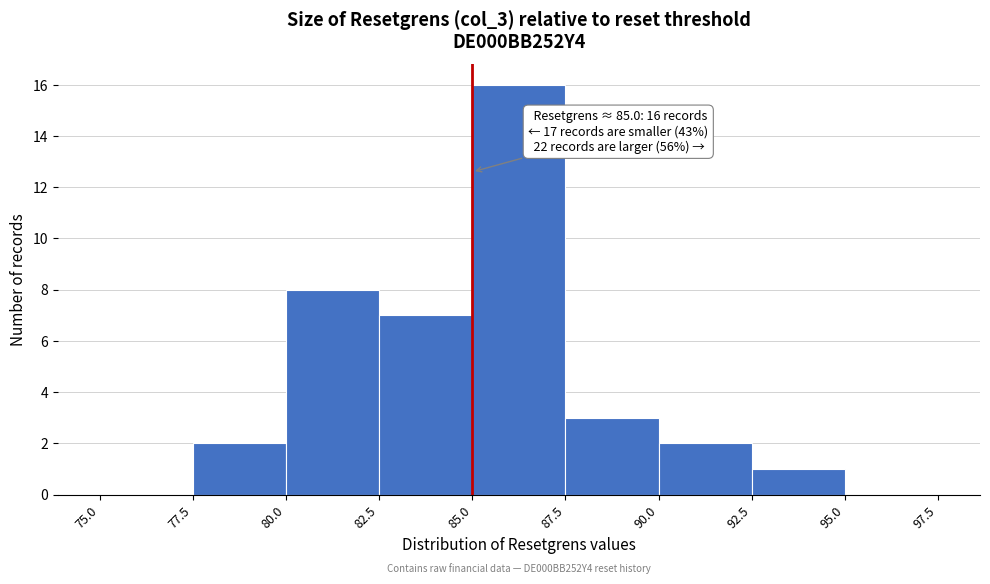

Which range on the x-axis has the tallest bar?

85.0 to 87.5